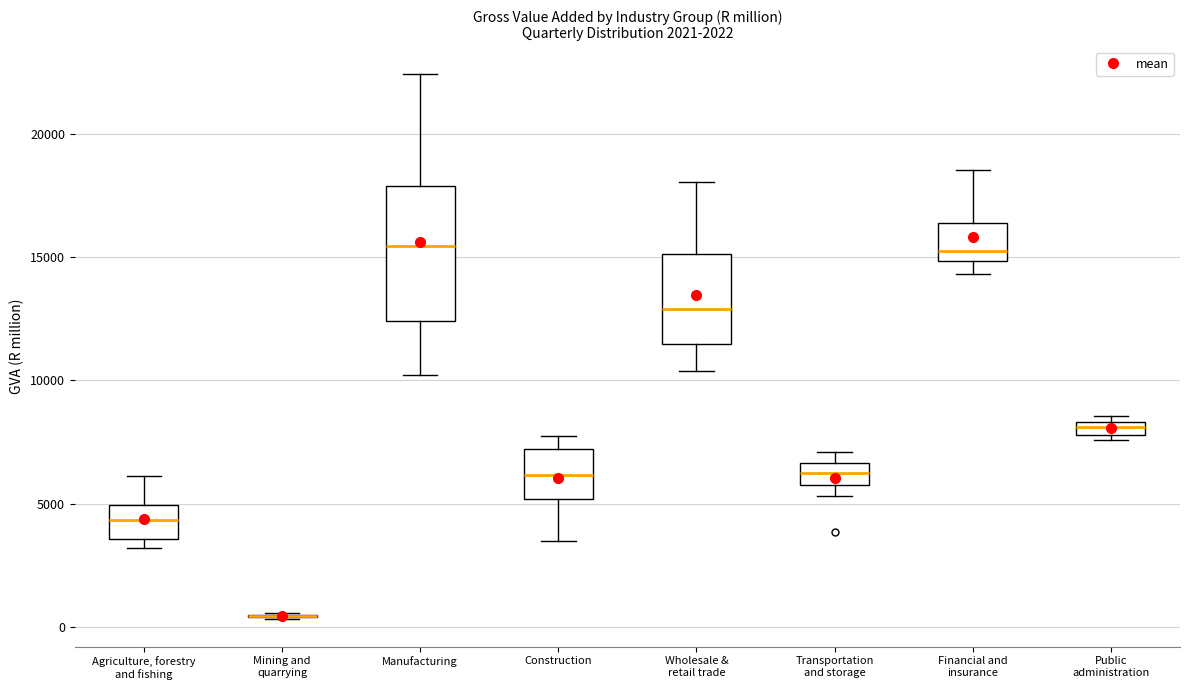

Comparing the boxes themselves (not the whiskers), which one is the tallest?

Manufacturing